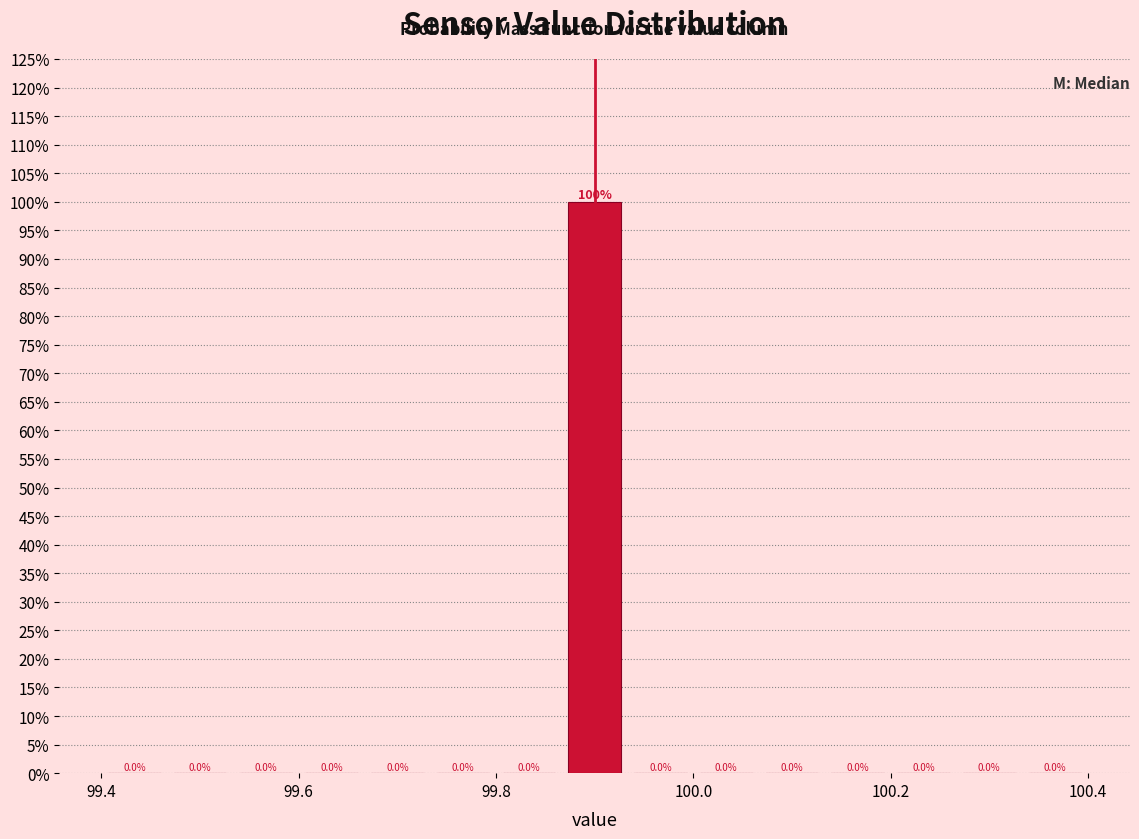

Around what value on the x-axis is the tallest bar? Give the approximate position of its centre, as read against the axis.

99.90